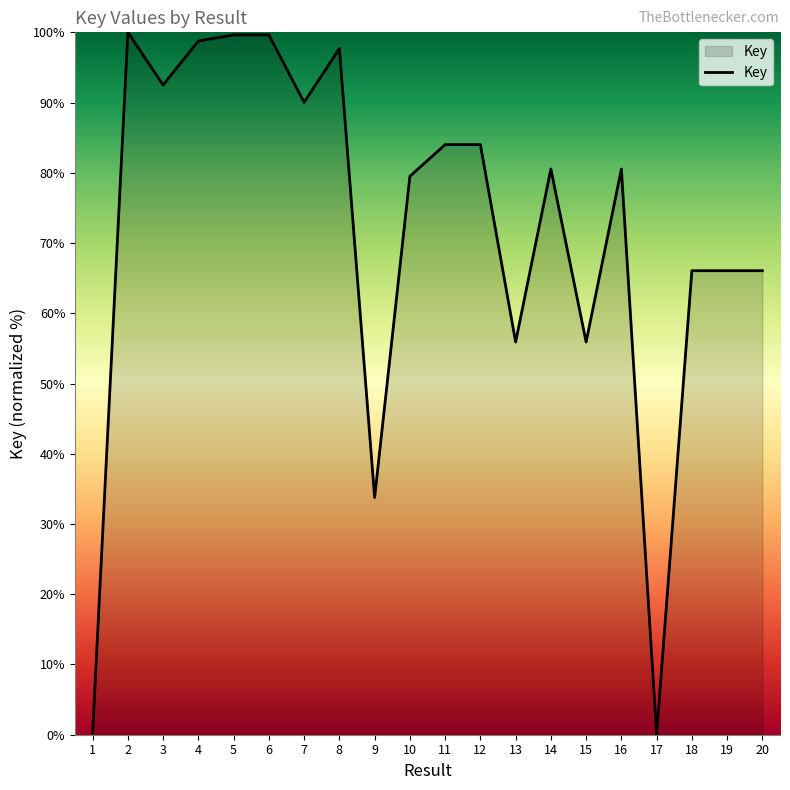

What is the difference between the maximum and minimum values?

100.0